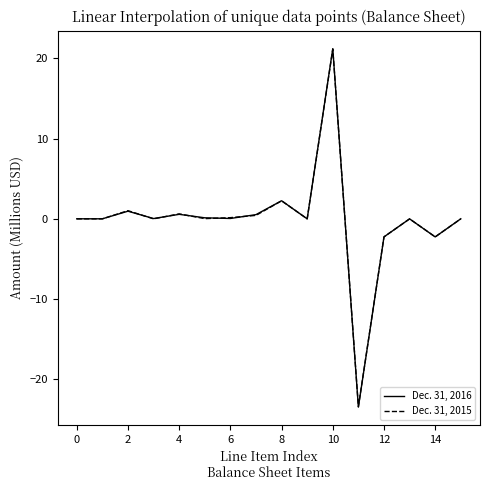

How many categories are shown in the chart?

16